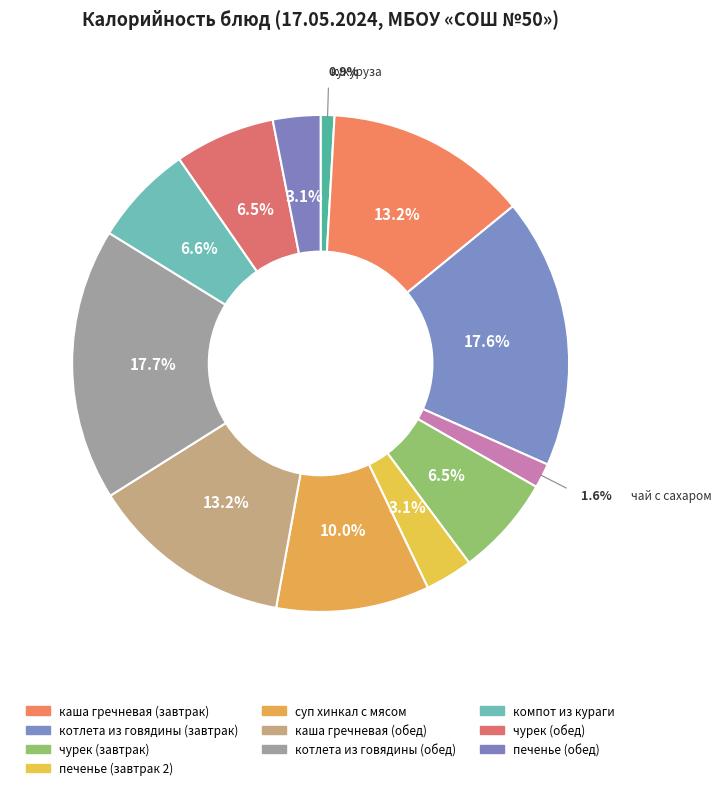

Count the number of slices in the pie.

12